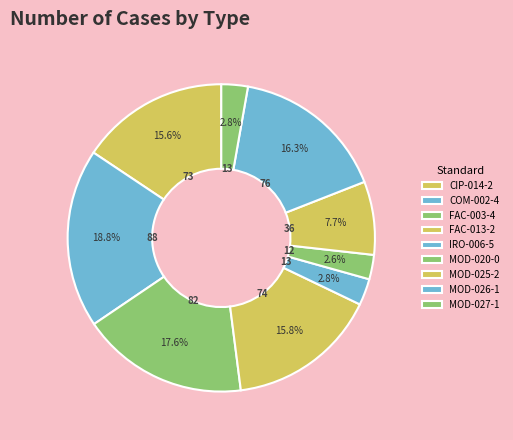

How many slices are in this pie chart?

9